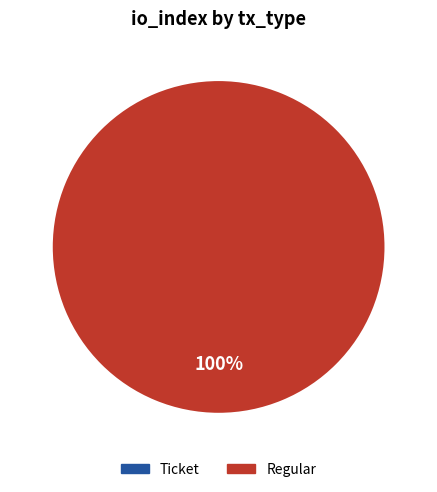

Which category has the smallest portion of the pie?

Ticket